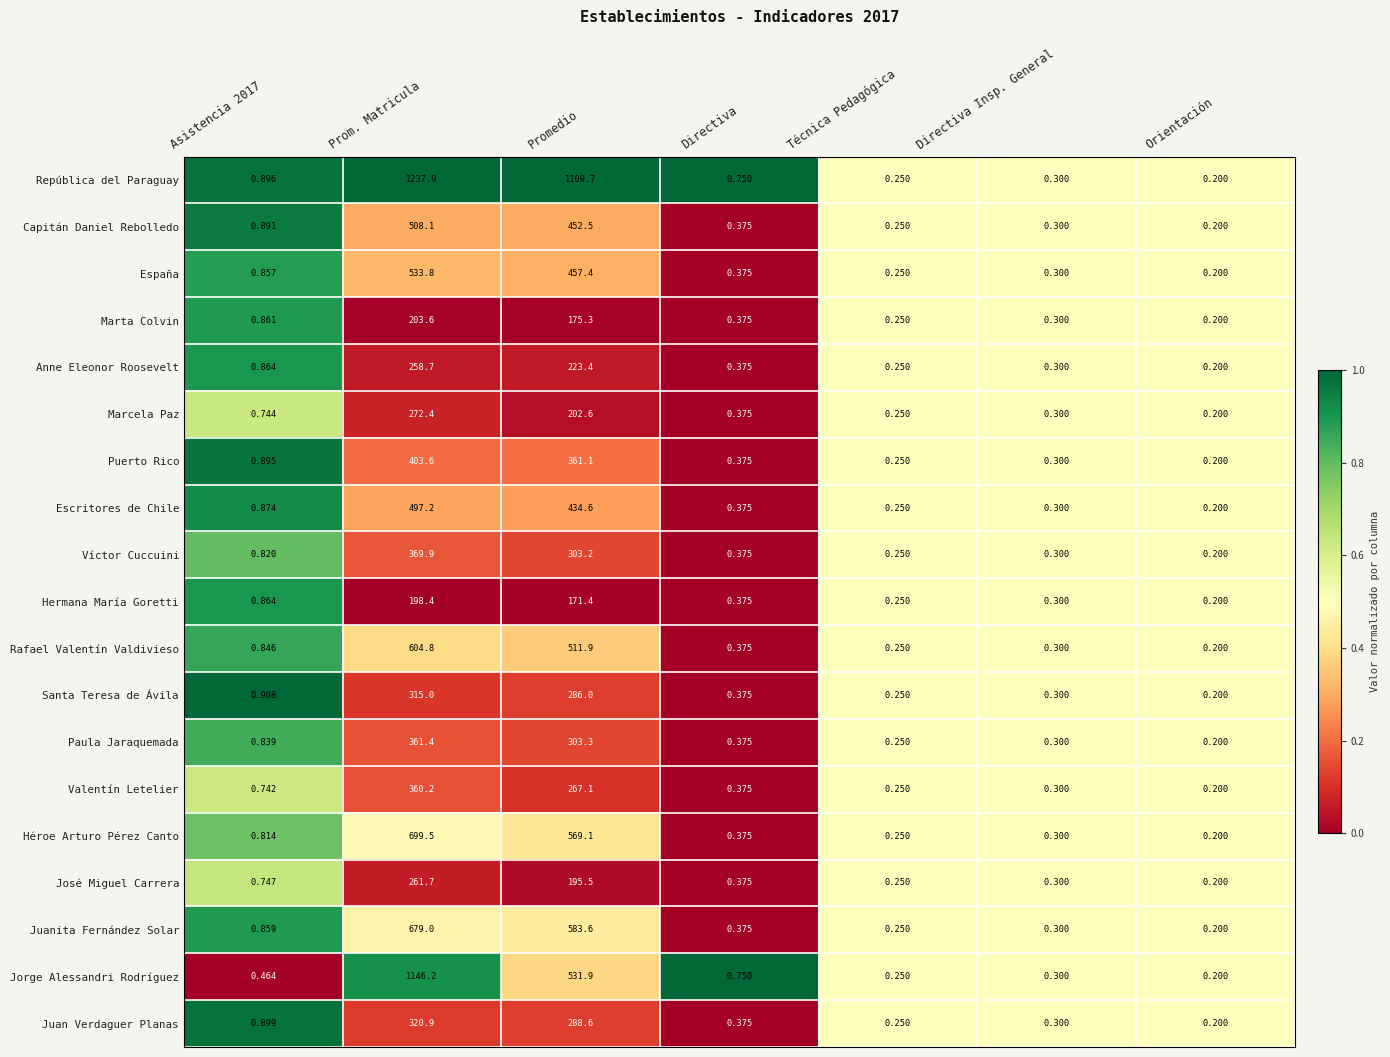

At which label is Valentín Letelier closest to 180?

Promedio